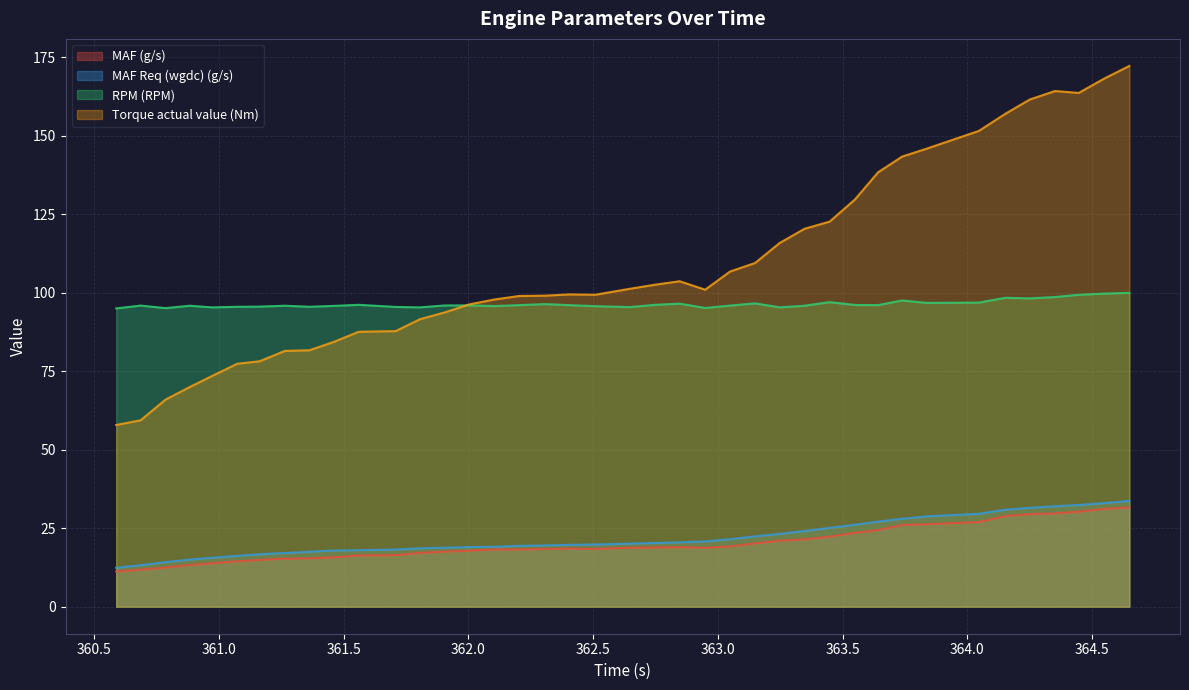

At which category does Torque actual value (Nm) reach its first local valley?

362.509